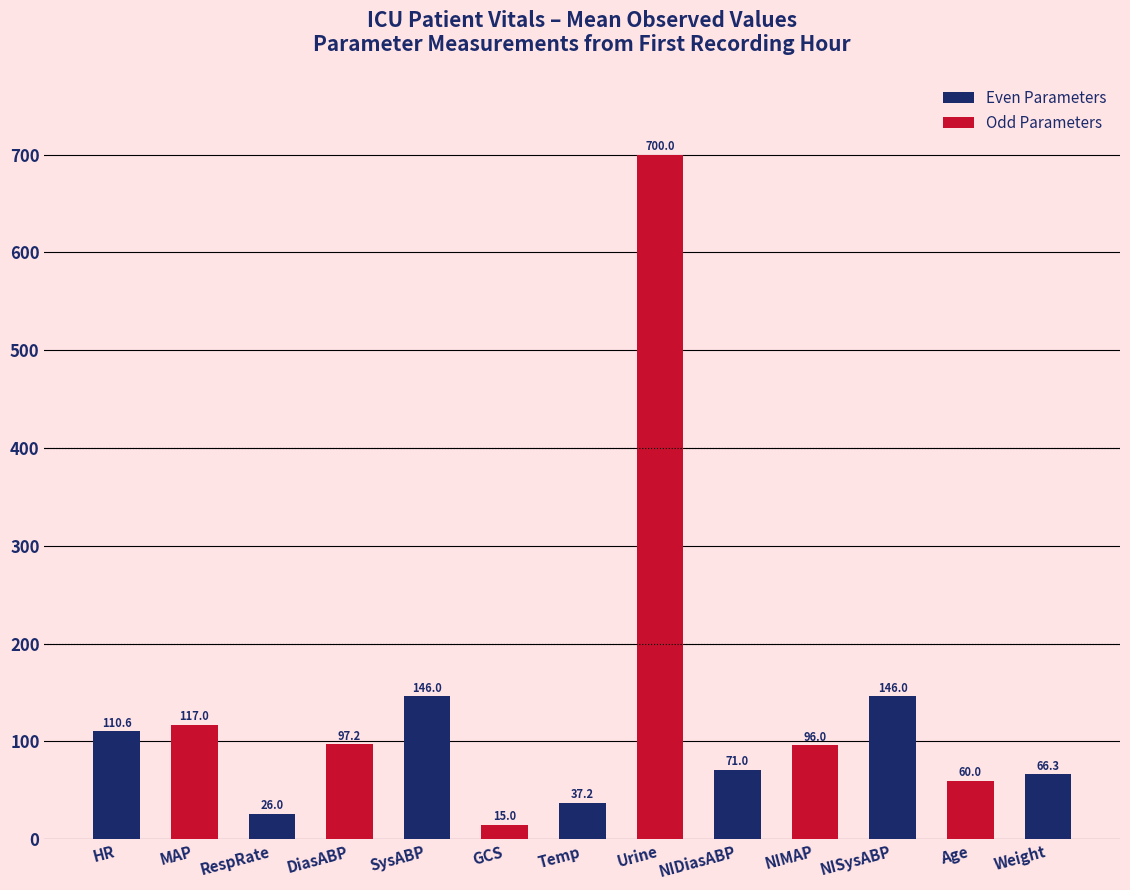

What is the label of the 13th bar from the right?

HR